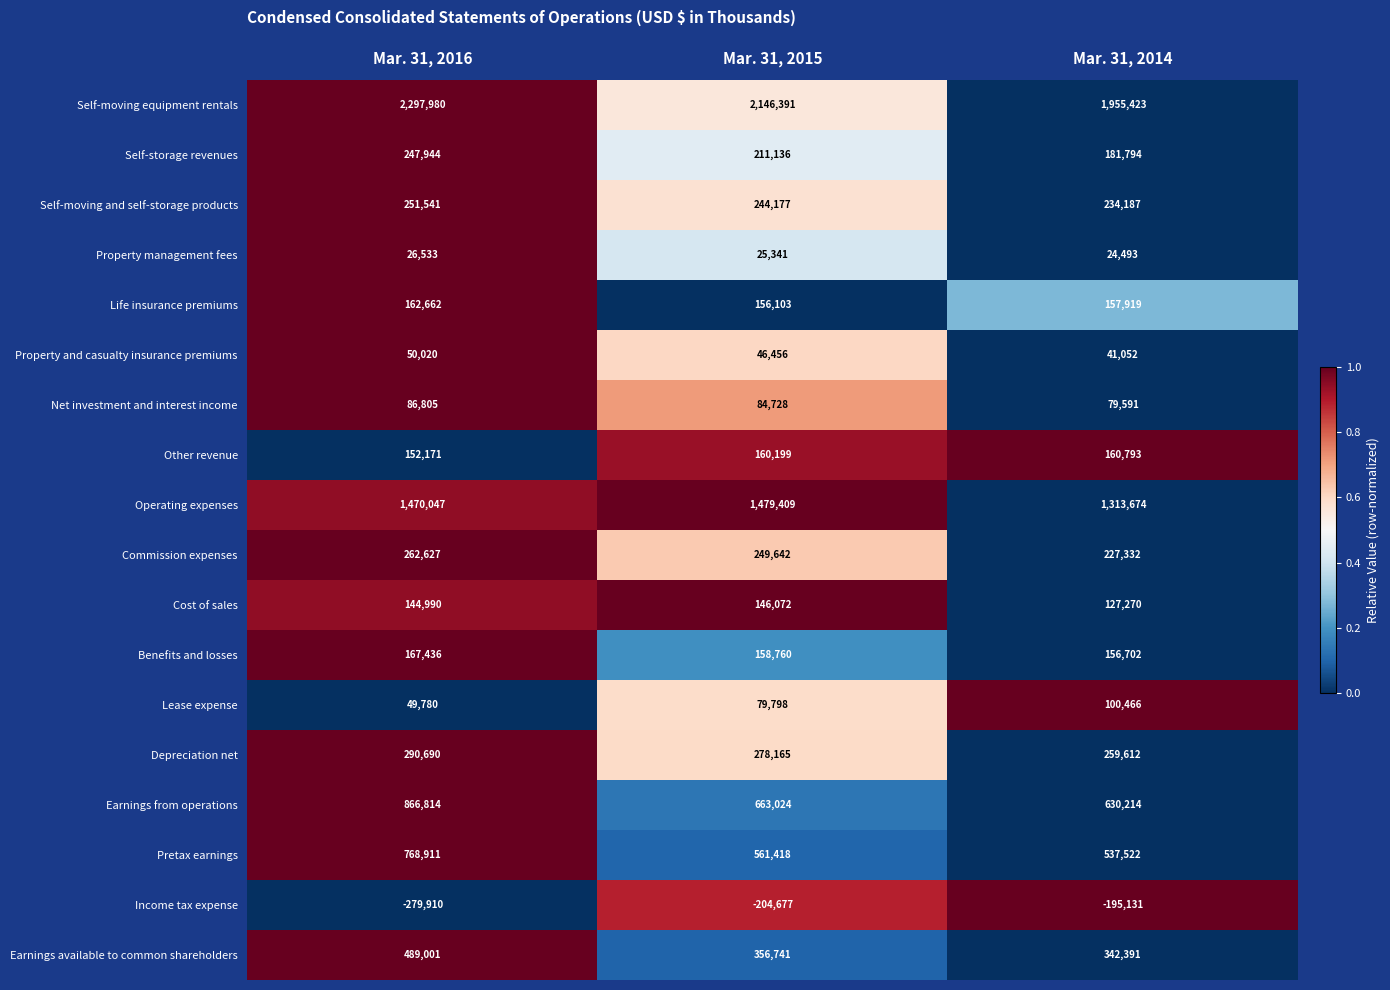

Where does the Earnings from operations series first go above 663024?

Mar. 31, 2016